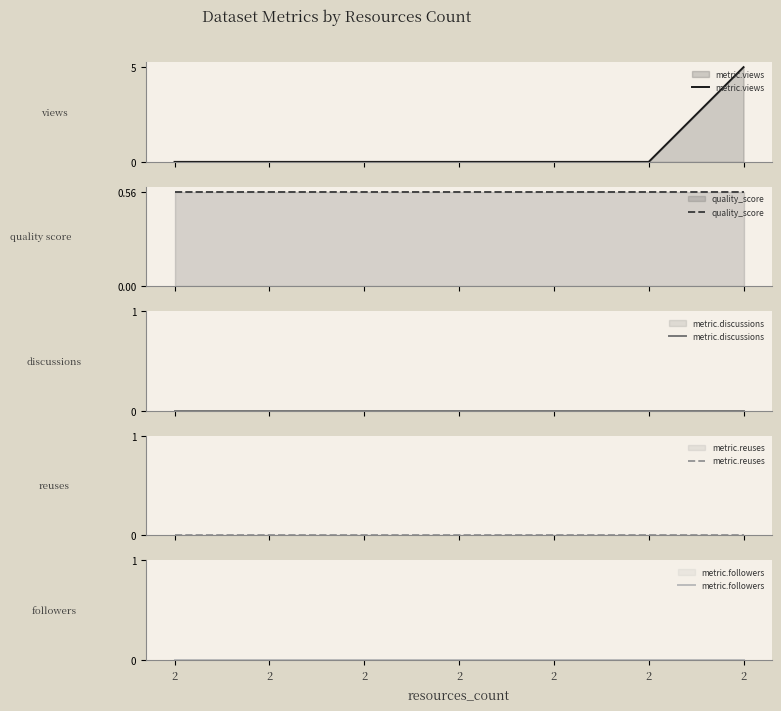

How many lines are shown in the chart?

5